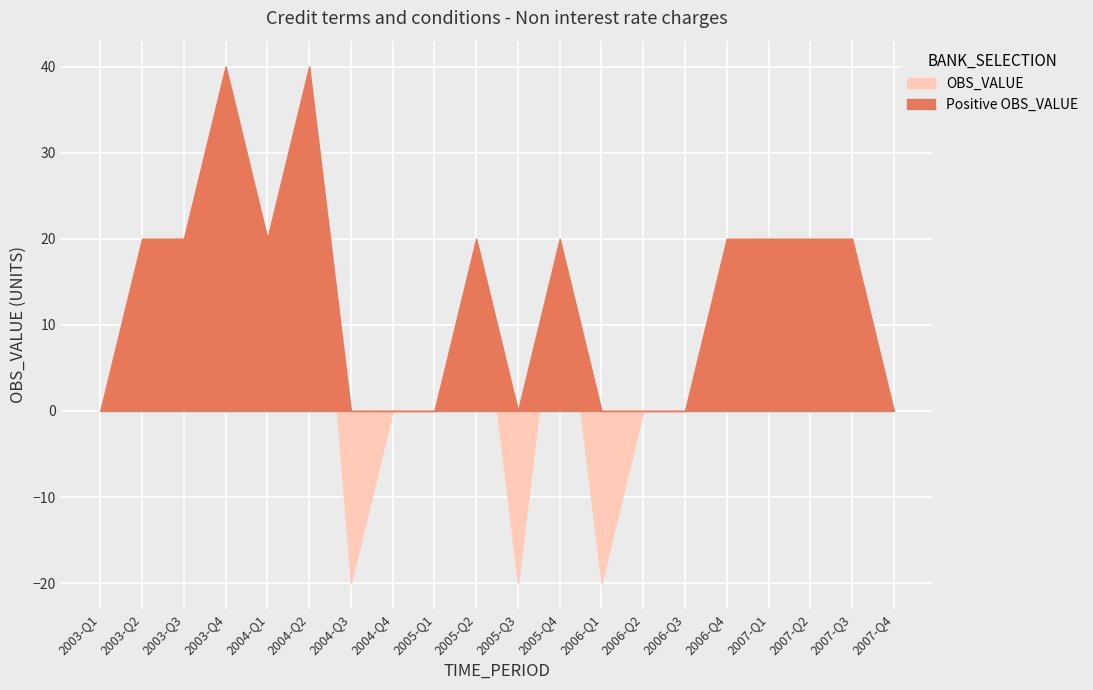

Count the number of categories in the chart.

20